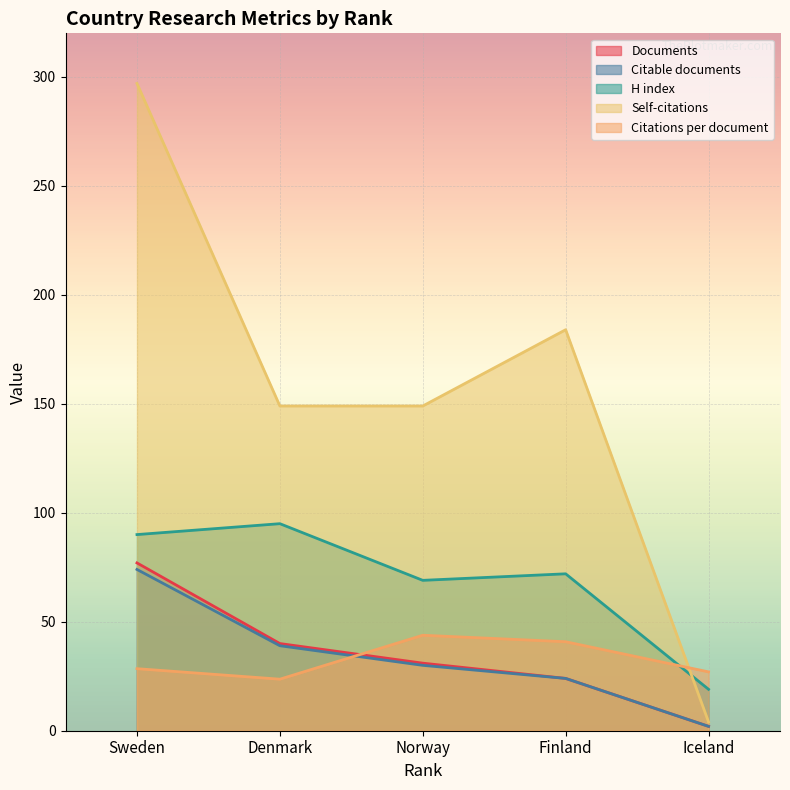

Reading left to right, transcribe all the data shown in this chart.

Documents: Sweden=77.0	Denmark=40.0	Norway=31.0	Finland=24.0	Iceland=2.0
Citable documents: Sweden=74.0	Denmark=39.0	Norway=30.0	Finland=24.0	Iceland=2.0
Citations per document: Sweden=28.5	Denmark=23.6	Norway=43.8	Finland=40.8	Iceland=27.0
H index: Sweden=90.0	Denmark=95.0	Norway=69.0	Finland=72.0	Iceland=19.0
Self-citations: Sweden=297.0	Denmark=149.0	Norway=149.0	Finland=184.0	Iceland=4.0